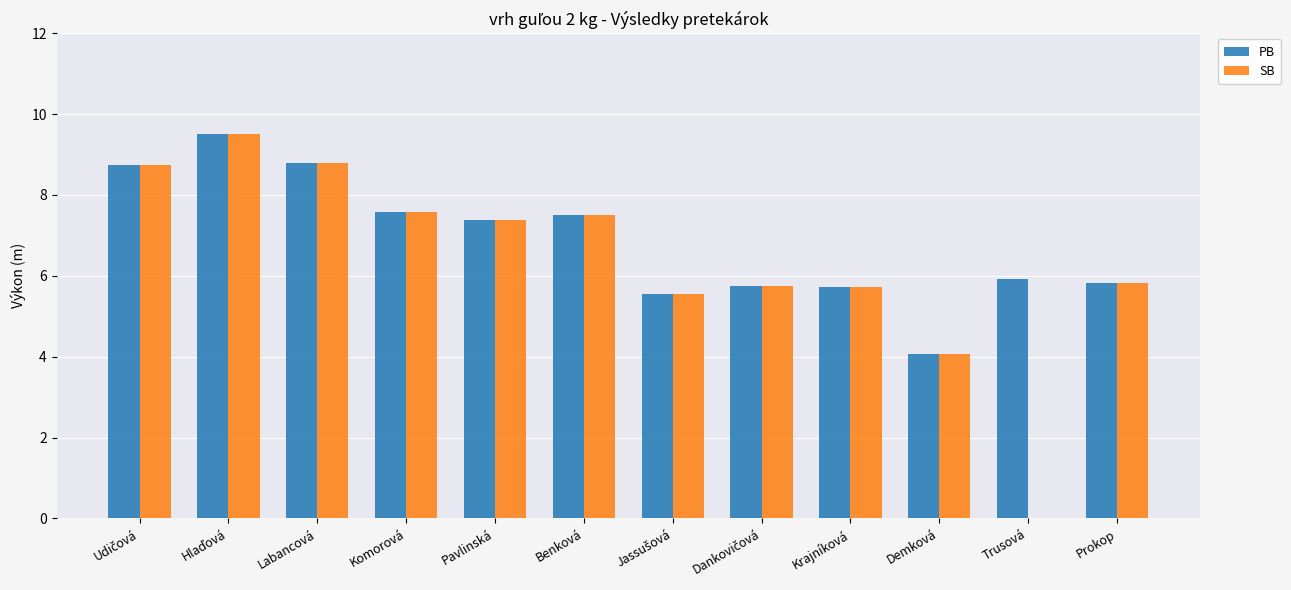

Which series has the largest total across all categories?

PB